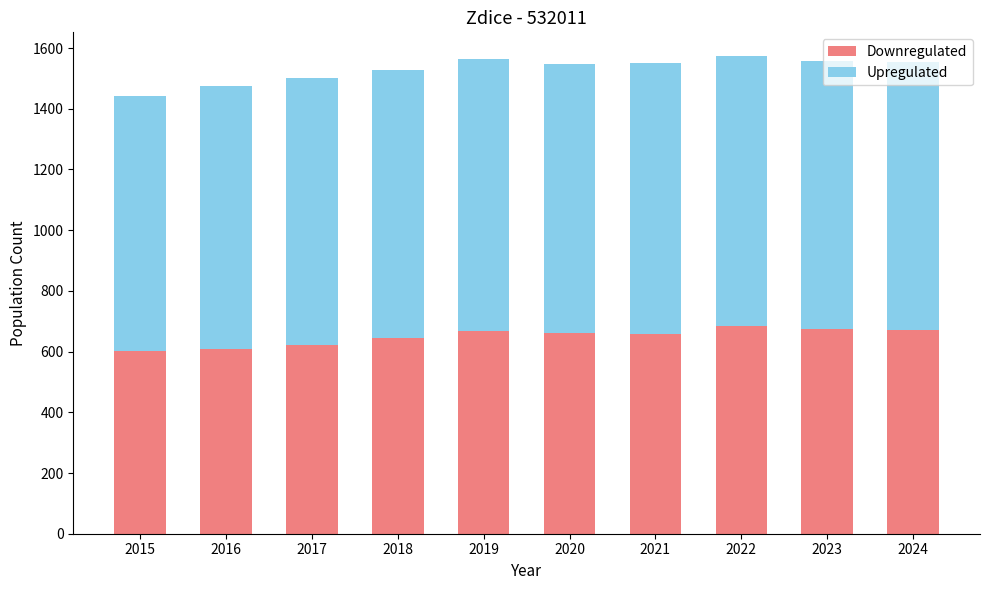

True or false: Downregulated has a value of 895 at 2018.

False